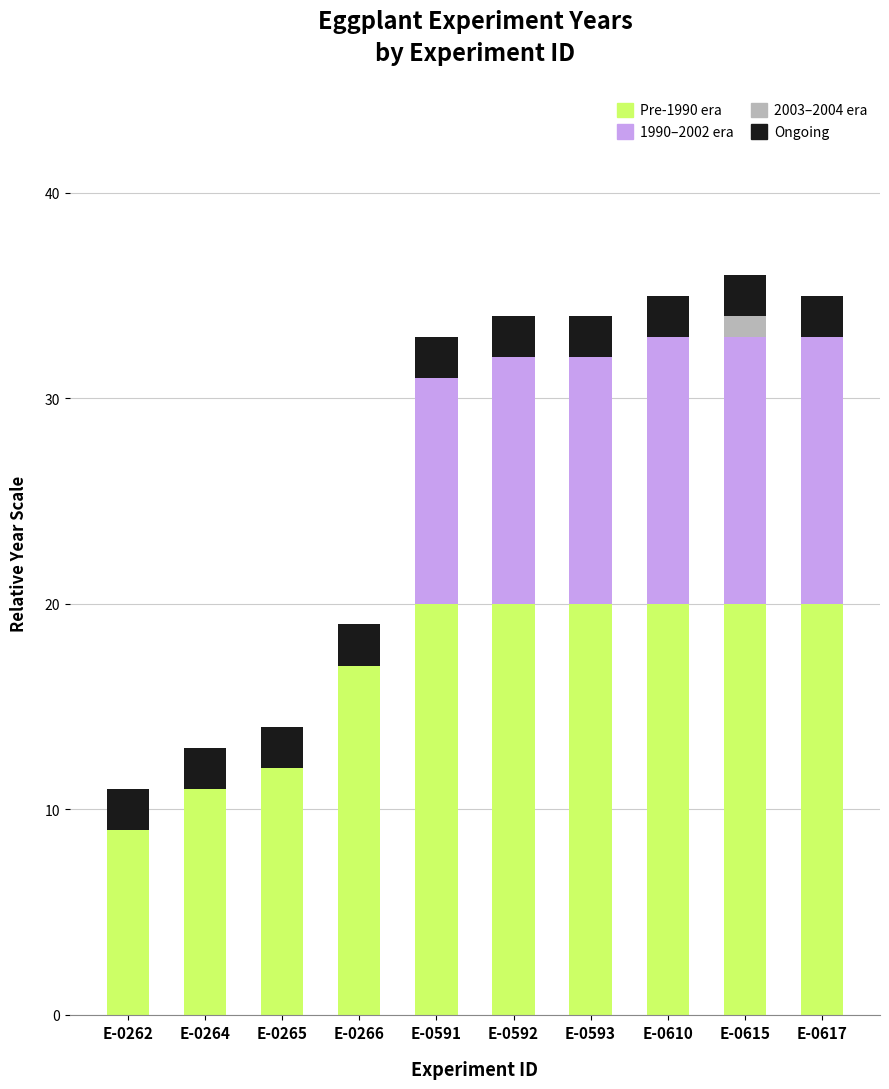

The value of Pre-1990 era at E-0592 is 7. True or false?

False